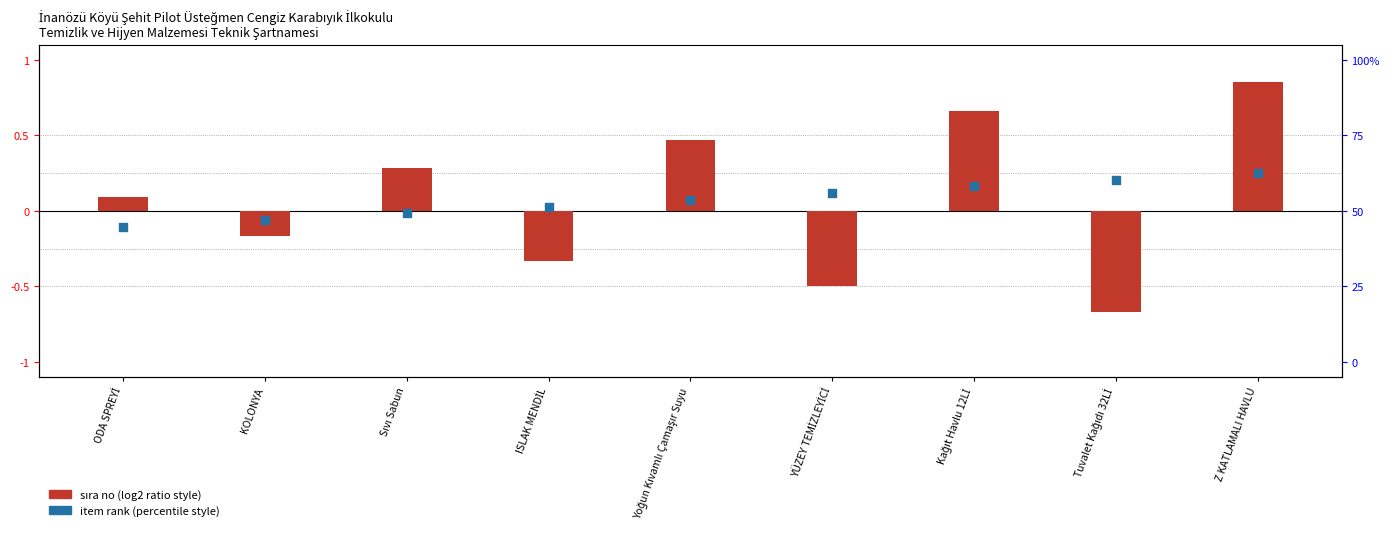

What is the total value across all series at Yoğun Kıvamlı Çamaşır Suyu?

0.5